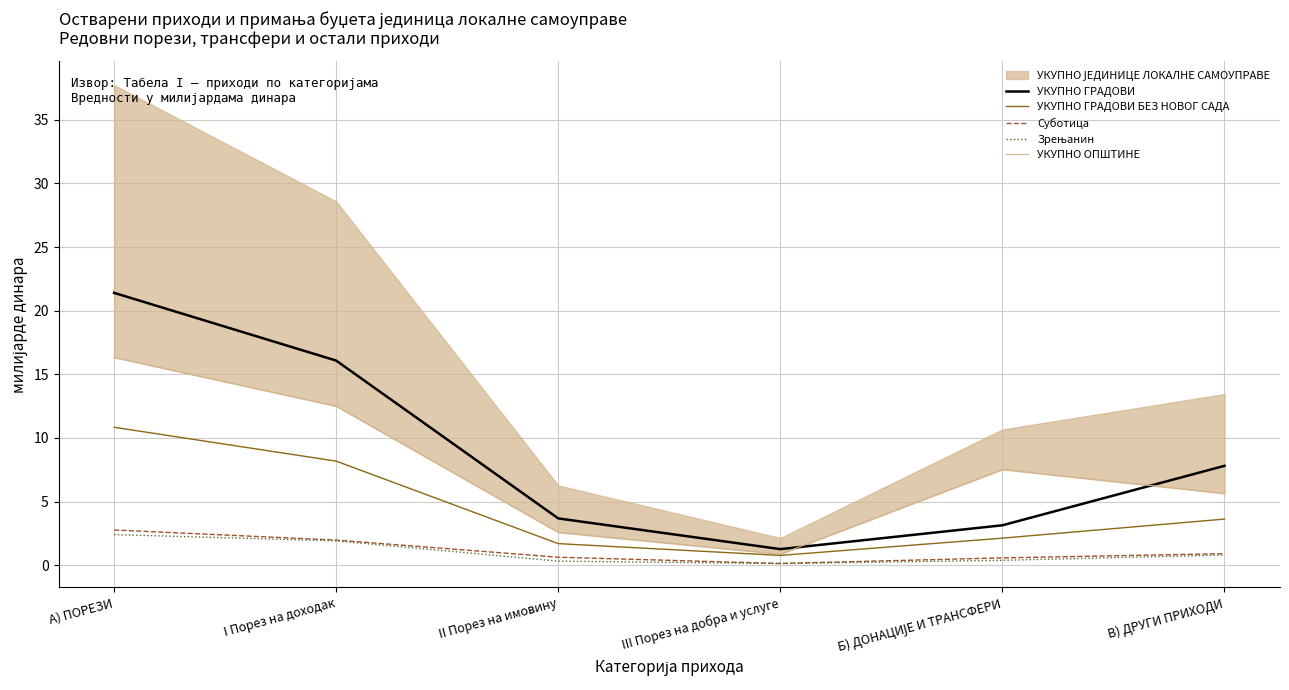

What is the label of the 2nd point from the right?

Б) ДОНАЦИЈЕ И ТРАНСФЕРИ